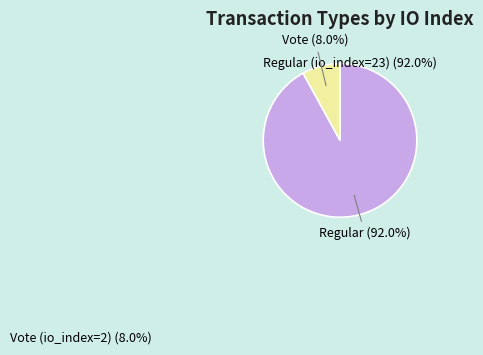

To the nearest percent, what is the difference between the Vote (io_index=2) and Regular (io_index=23) slice percentages?

84%